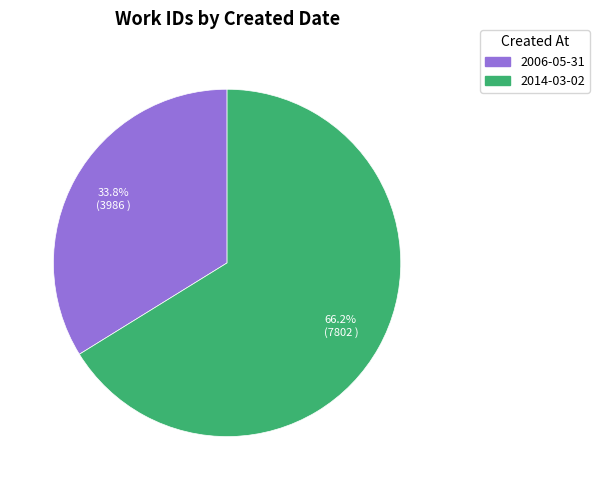

Which slice is the smallest?

2006-05-31